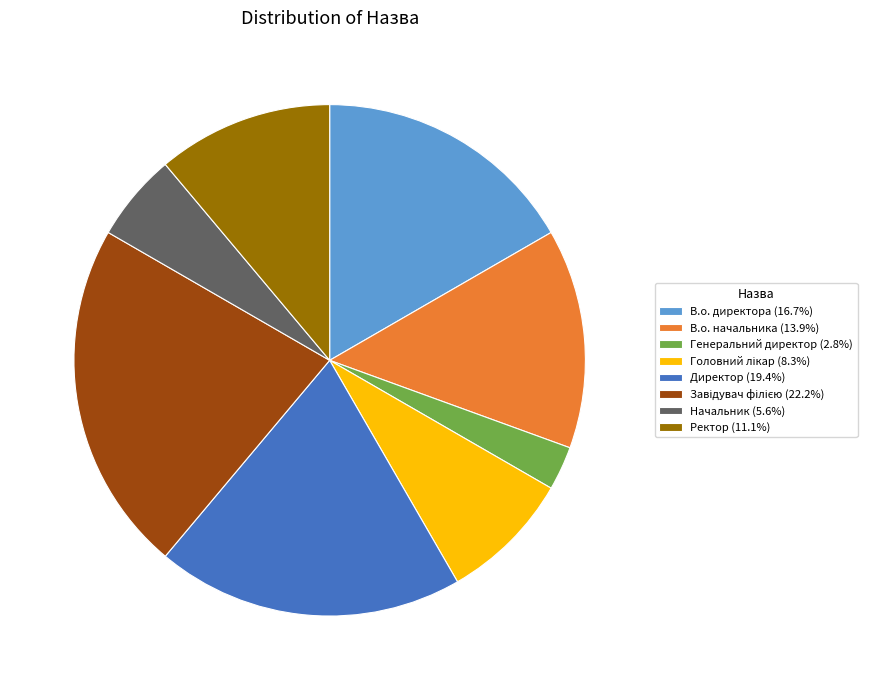

Is there a majority slice in this chart?

No